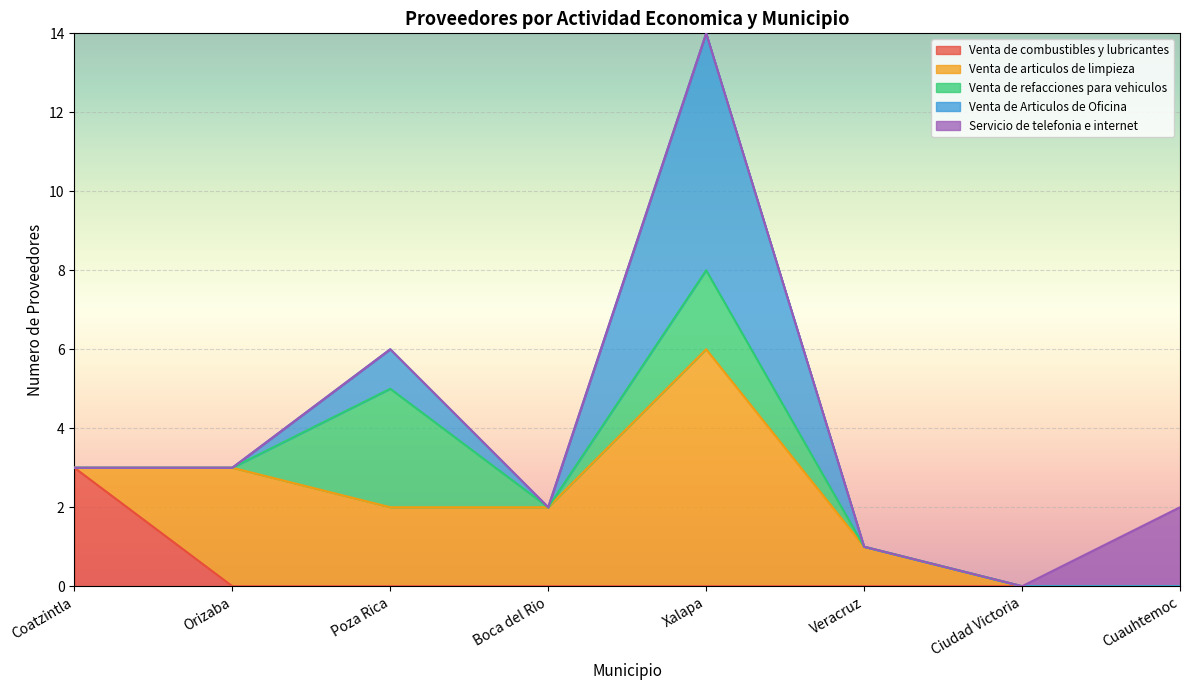

True or false: Venta de combustibles y lubricantes has a value of 0 at Boca del Rio.

True